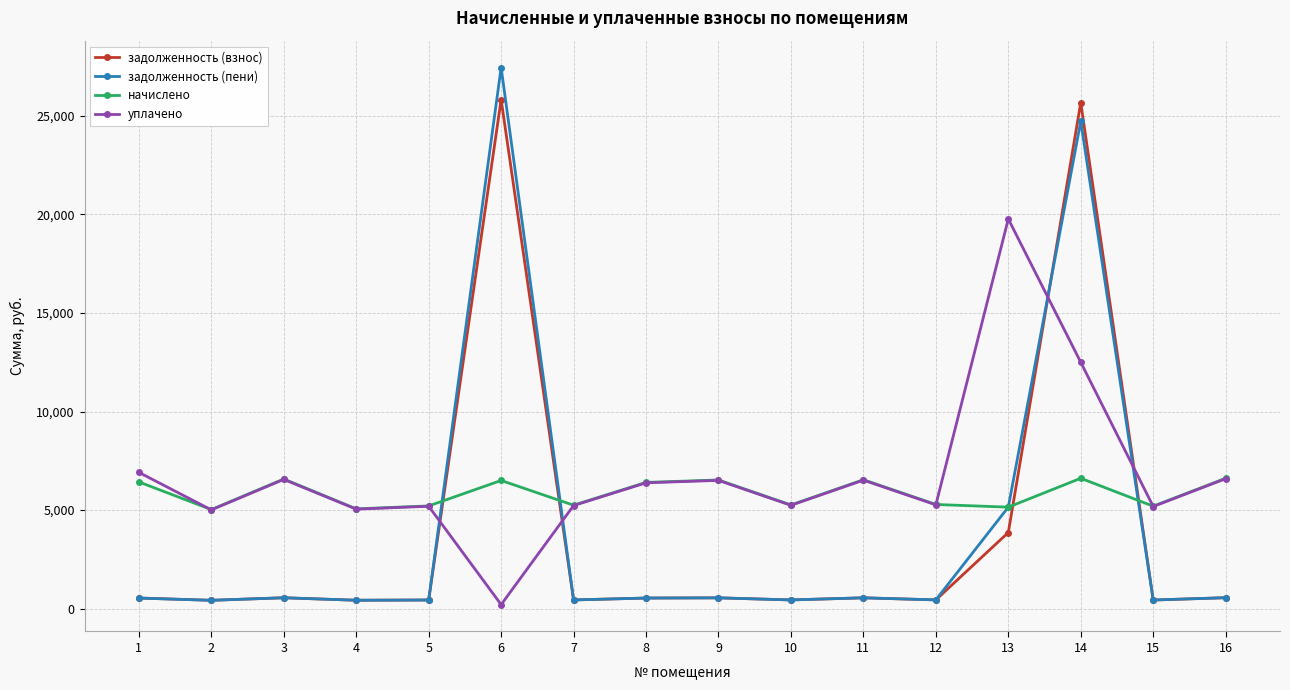

How many distinct data groups are displayed?

4